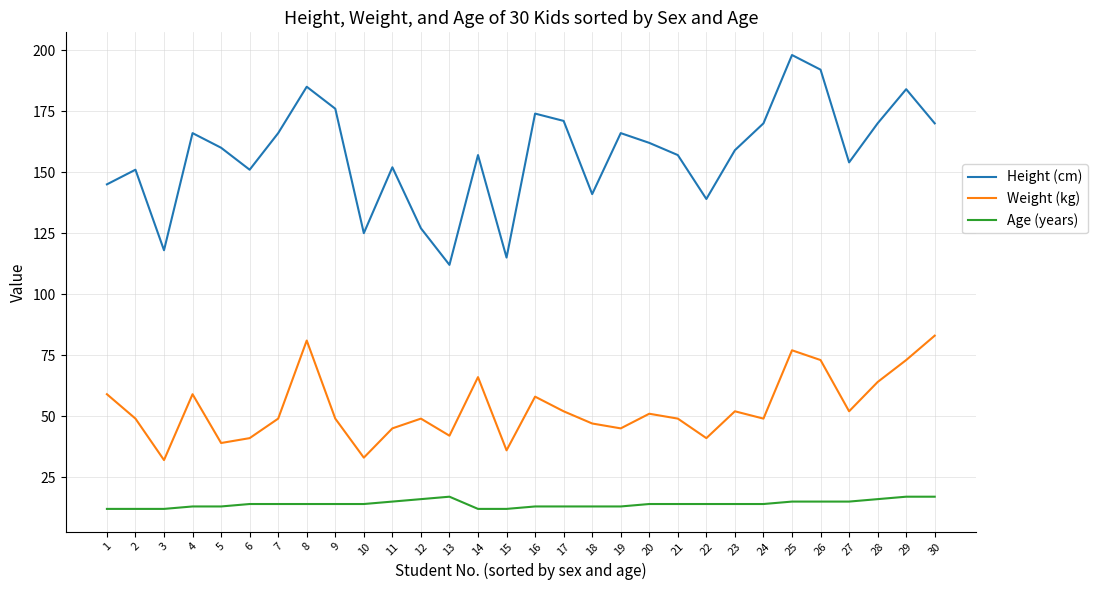

True or false: Weight (kg) and Age (years) intersect in this chart.

False